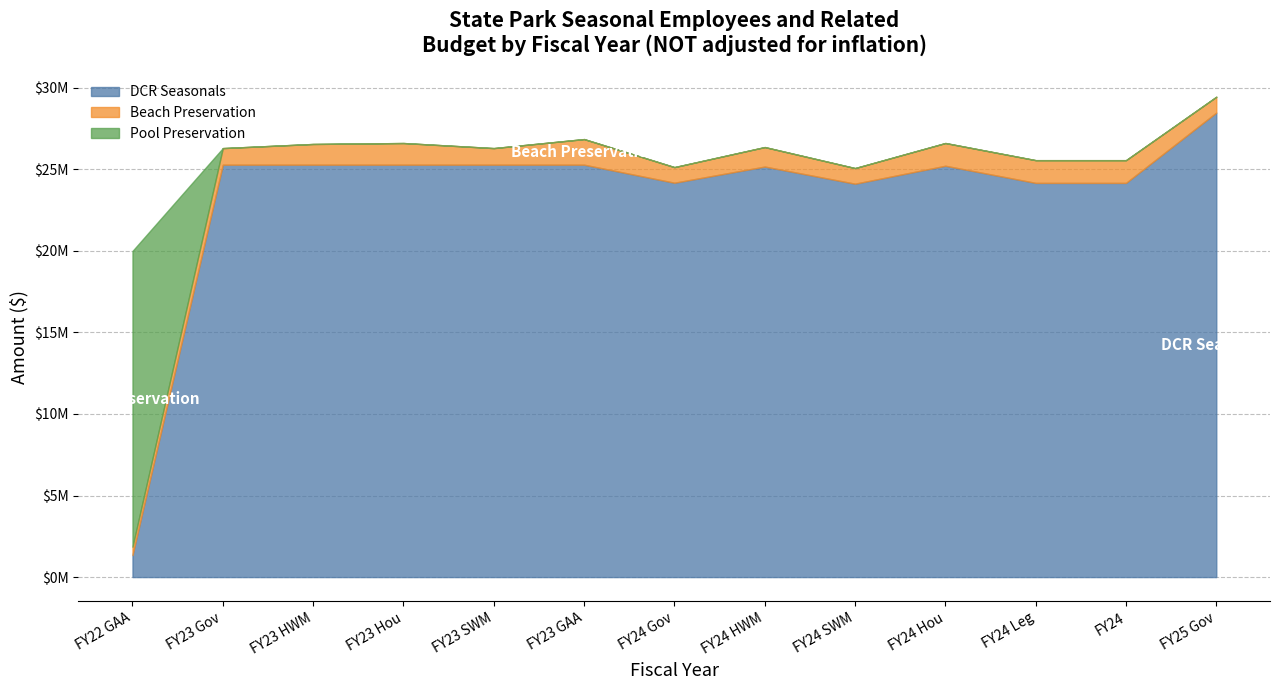

True or false: Beach Preservation has more than 2 interior local peaks.

True